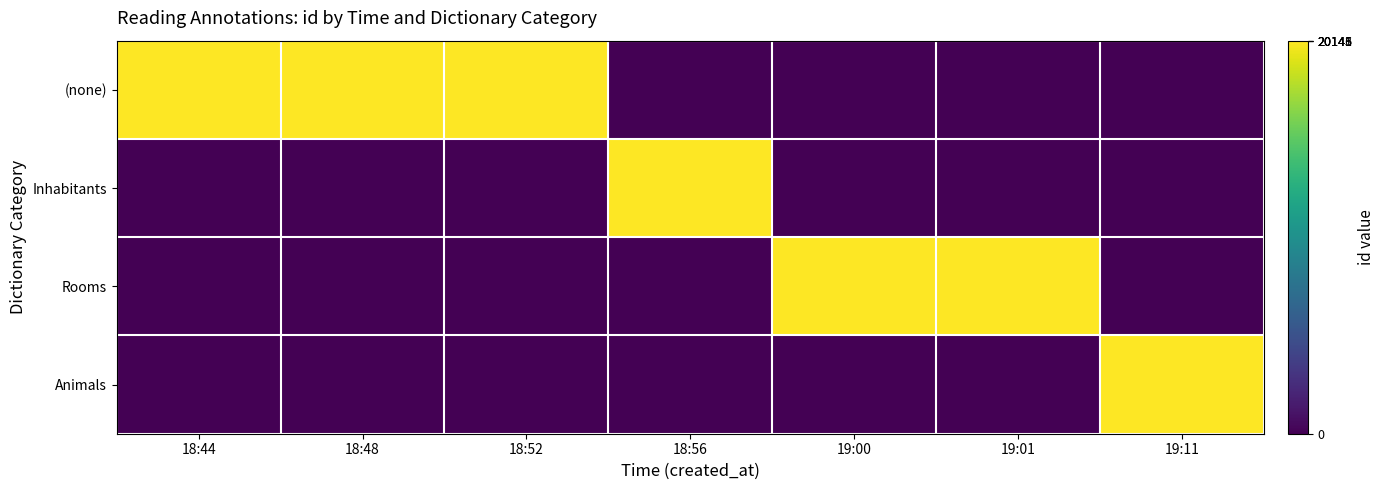

What is the spread (max minus min) of values at 18:52?

20142